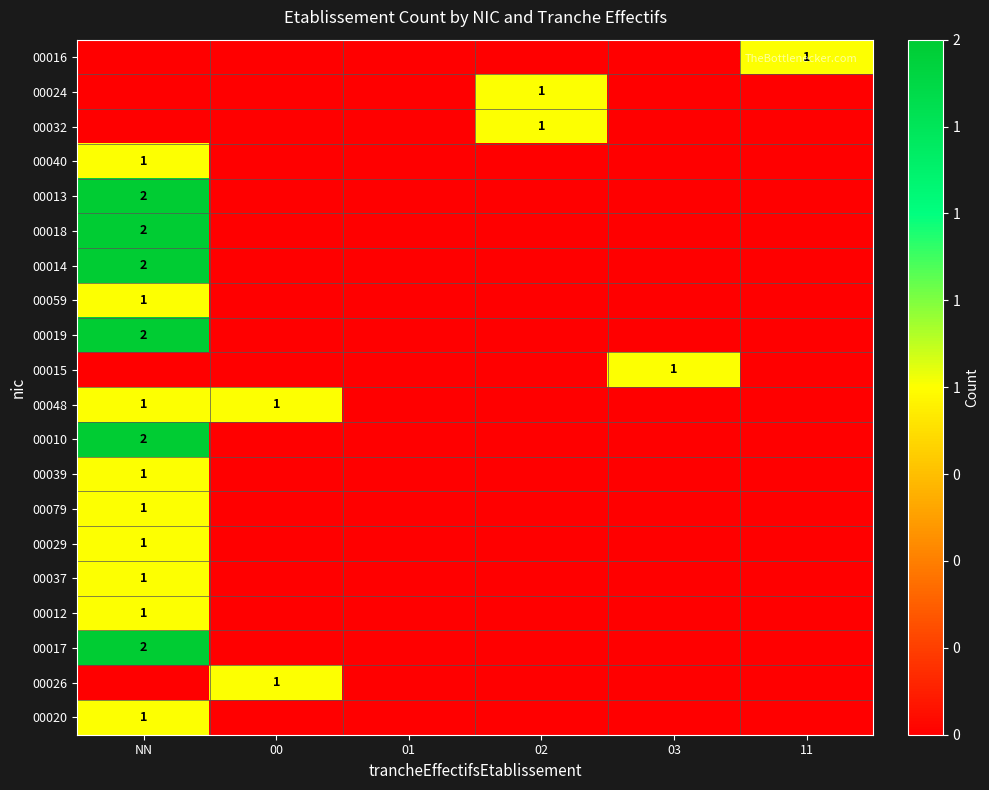

The value of 00016 at 11 is 0. True or false?

False